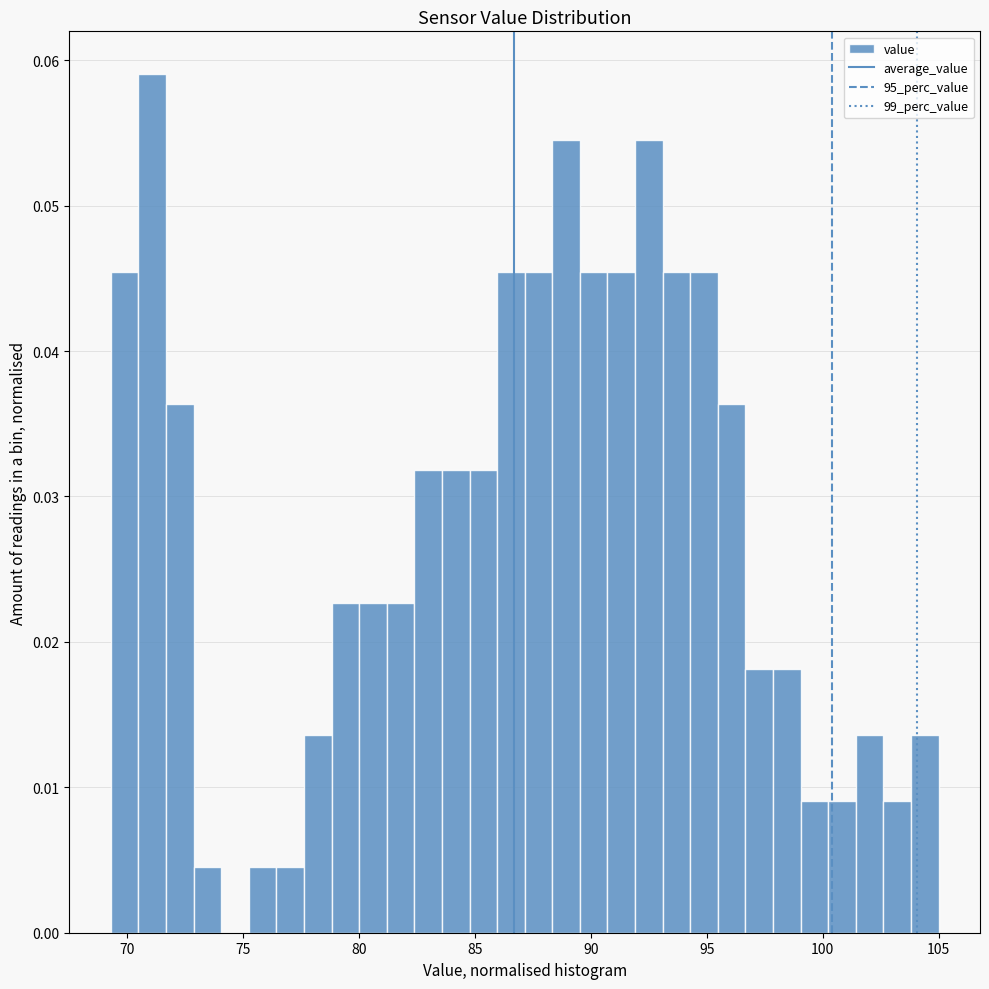

Around what value on the x-axis is the tallest bar? Give the approximate position of its centre, as read against the axis.

71.0